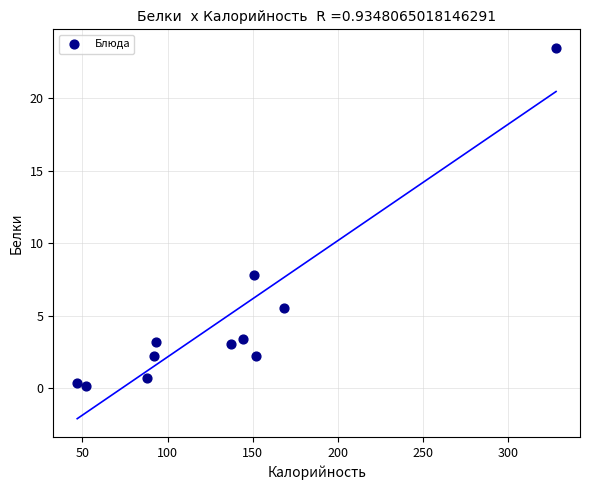

What is the range of Y values (max minus min)?

23.3